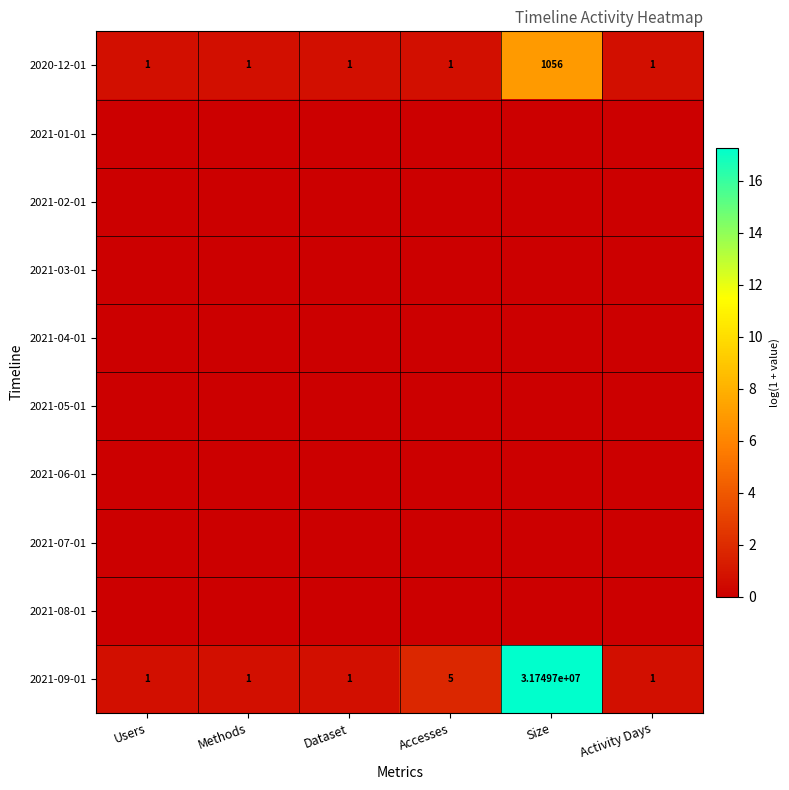

What is the greatest value displayed?

17.3